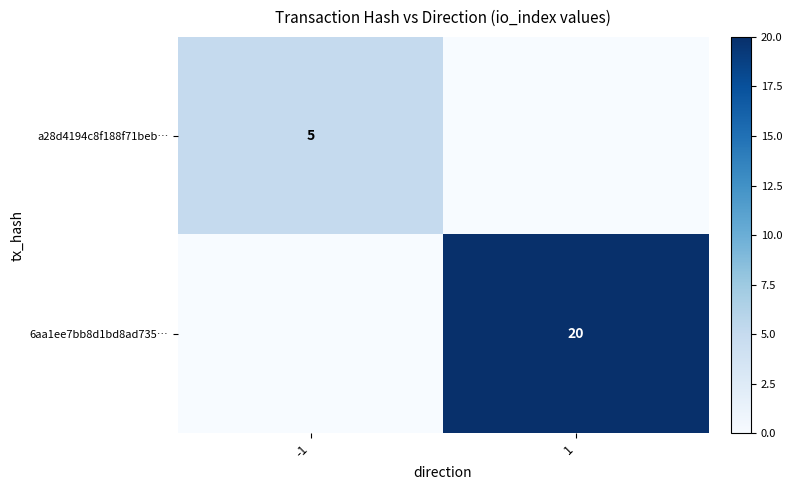

Which has a higher value, -1 or 1?

-1